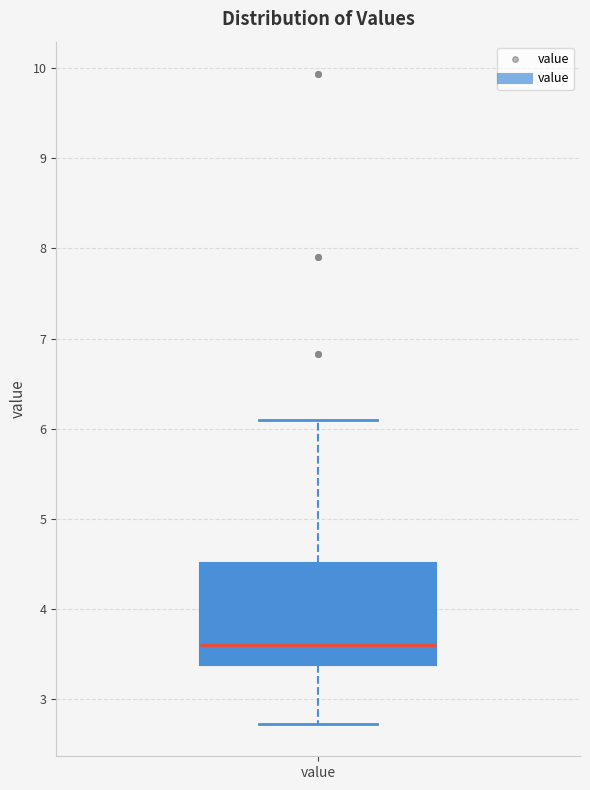

Read this box plot against the y-axis: the position of the median line, the range covered by the box, and the ends of both whiskers. The values are not printed on the chart, so give them approximately, as read against the axis.

median 3.6, box 3.4 to 4.5, whiskers 2.7 to 6.1